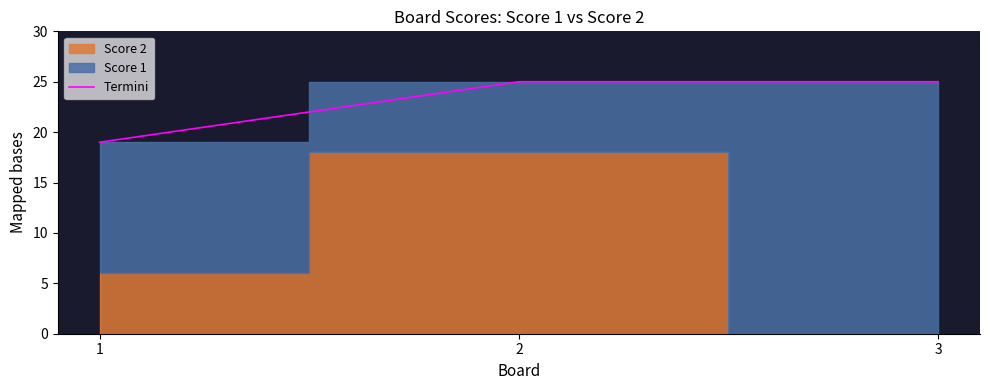

What is the lowest value of the Termini series?

19